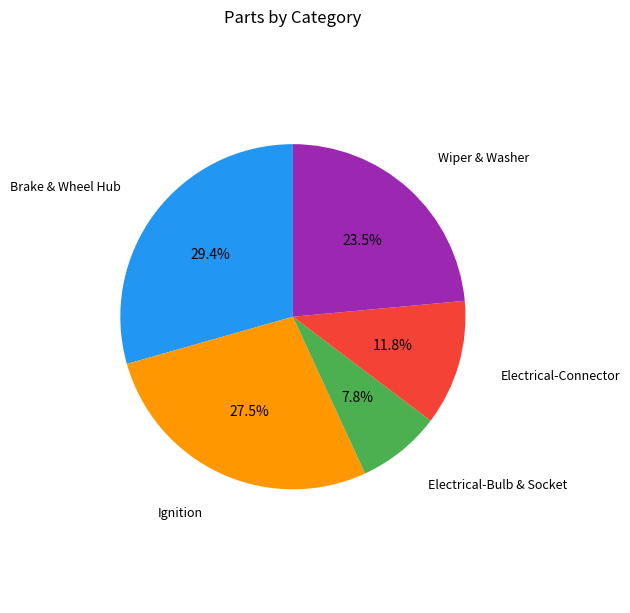

Is there a majority slice in this chart?

No